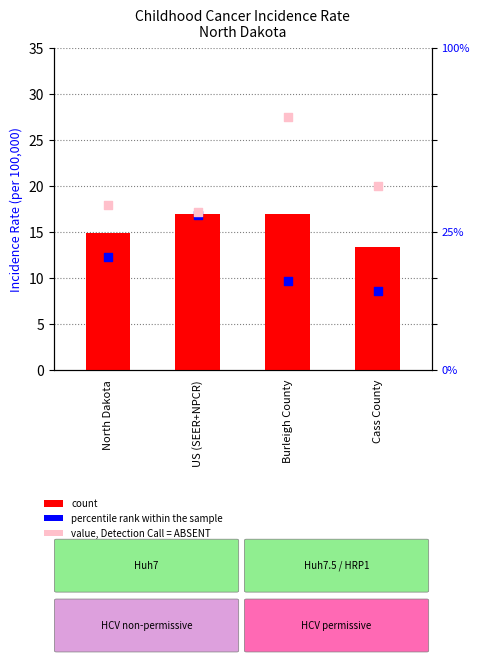

What is the total value across all series at Cass County?

42.0